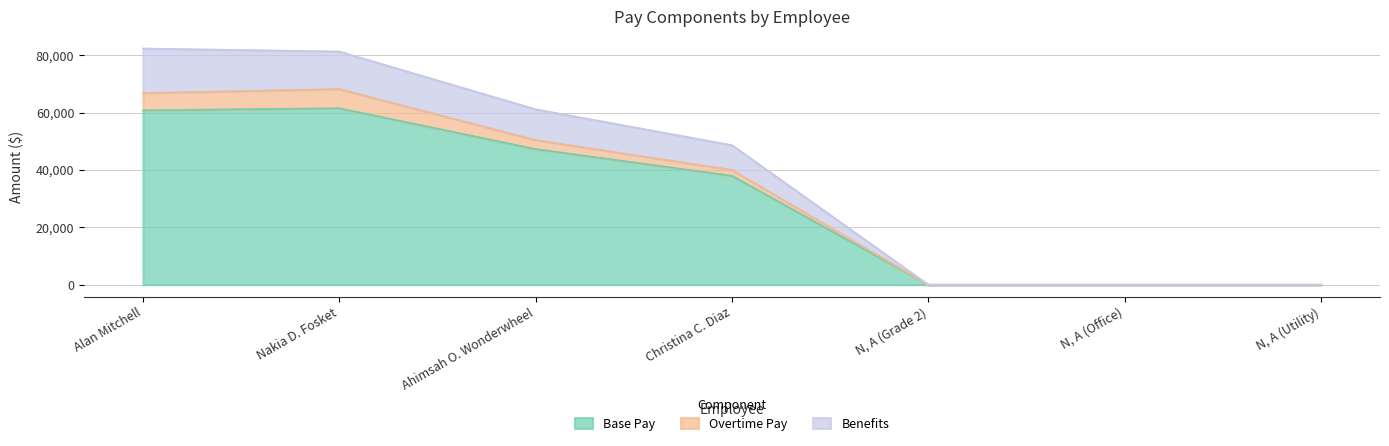

What is the approximate value of Base Pay at Ahimsah O. Wonderwheel?

47259.0